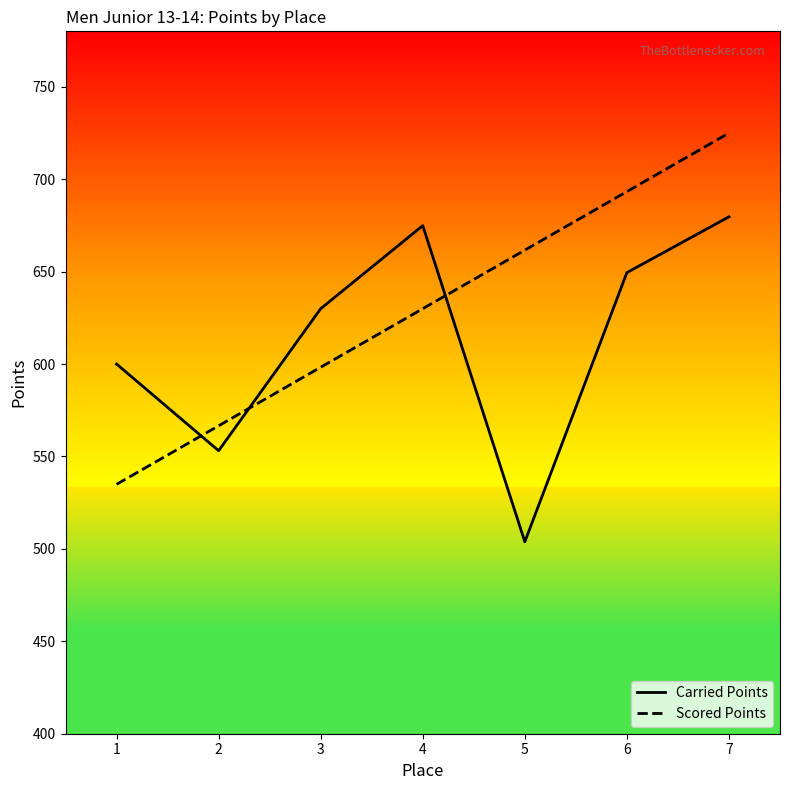

How many lines are shown in the chart?

2